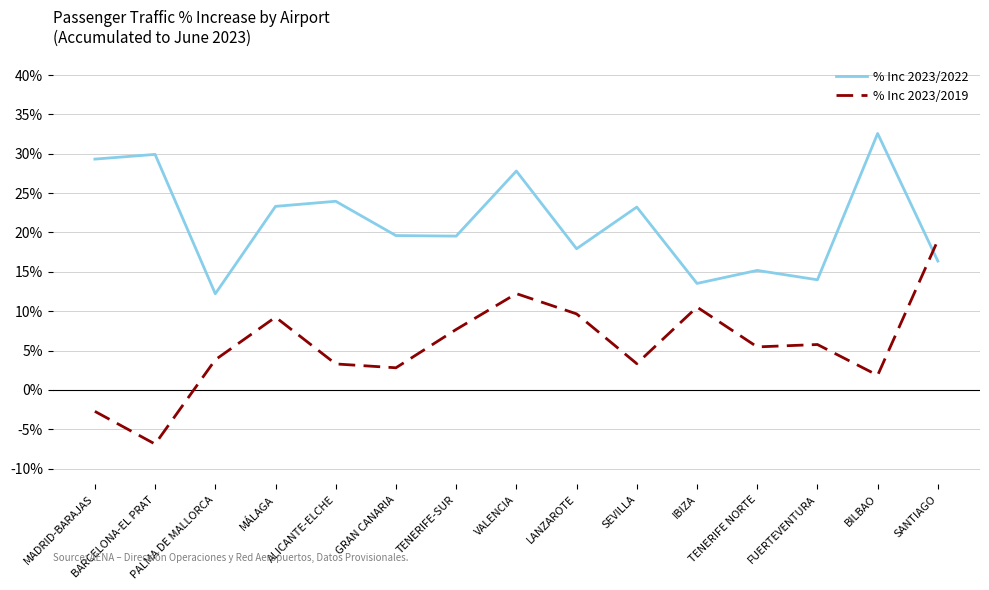

Rank the series by their maximum value, from highest to lowest.

% Inc 2023/2022, % Inc 2023/2019